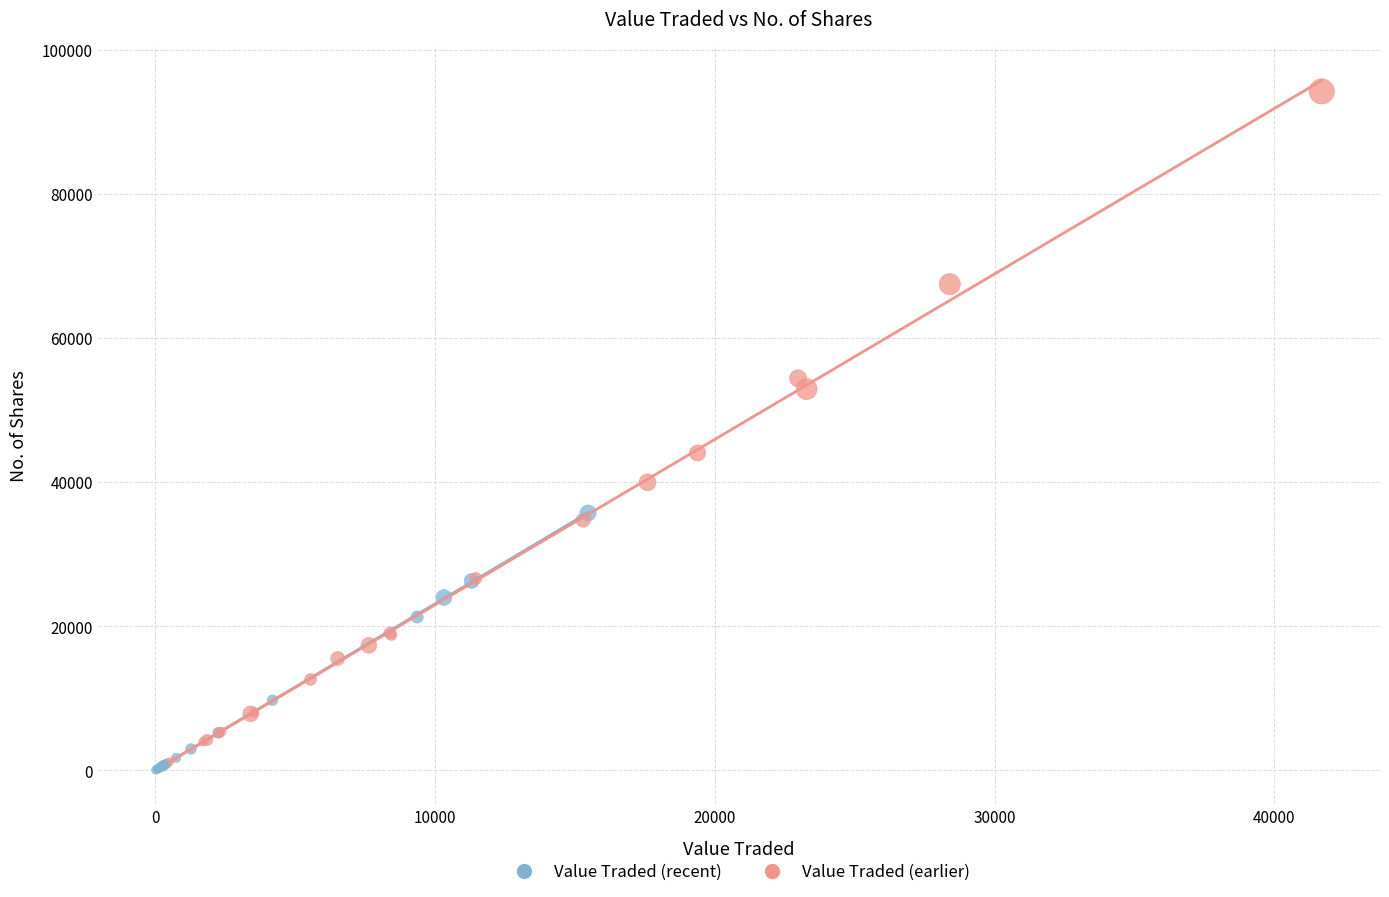

Which series has the largest Y range (max minus min)?

Value Traded (earlier)